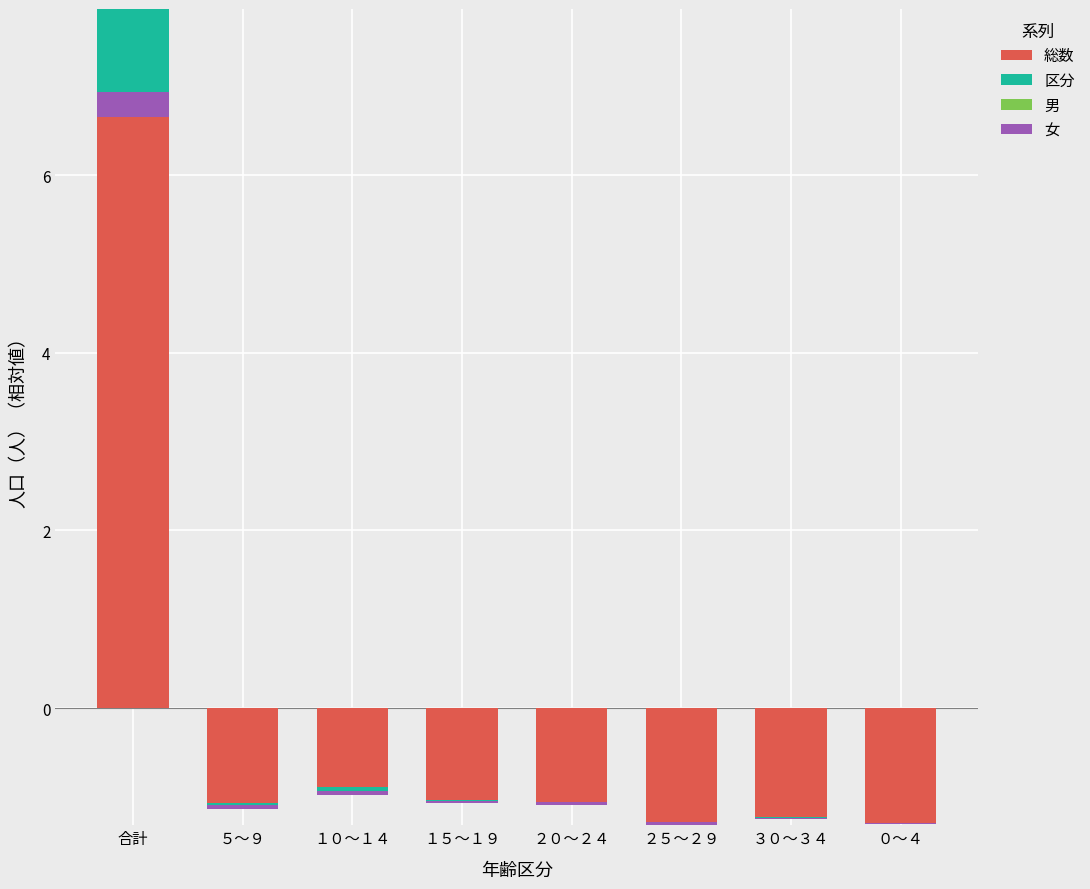

Which label corresponds to the largest value in the chart?

合計